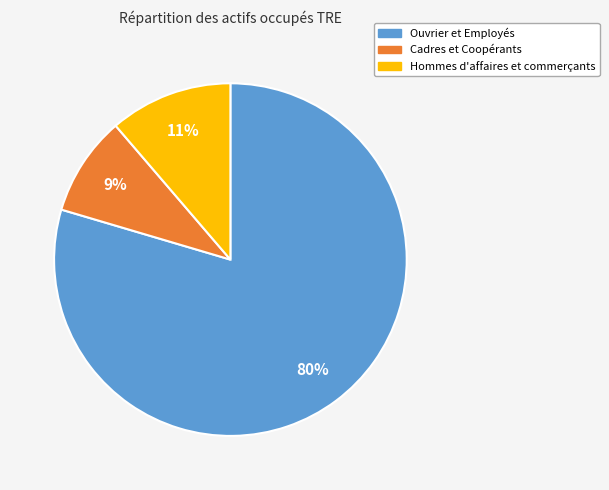

How many segments does this pie chart have?

3